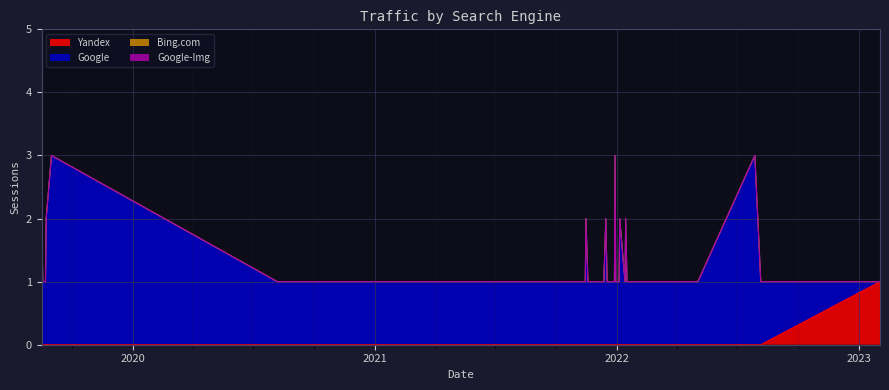

Does the chart display data point markers on the line(s)?

No